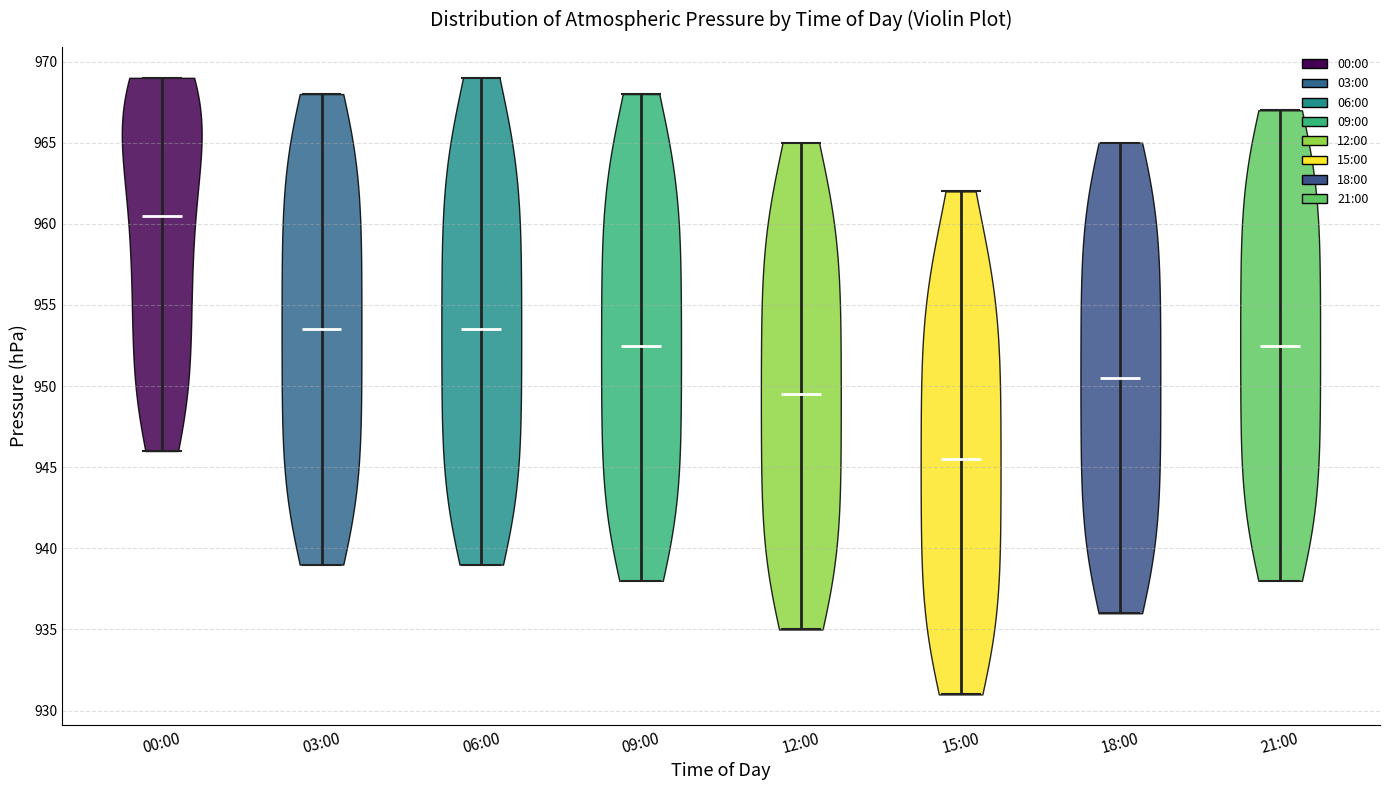

What is the lowest point the violin for 09:00 reaches on the y-axis? The values are not printed on the chart, so give them approximately, as read against the axis.

938.0